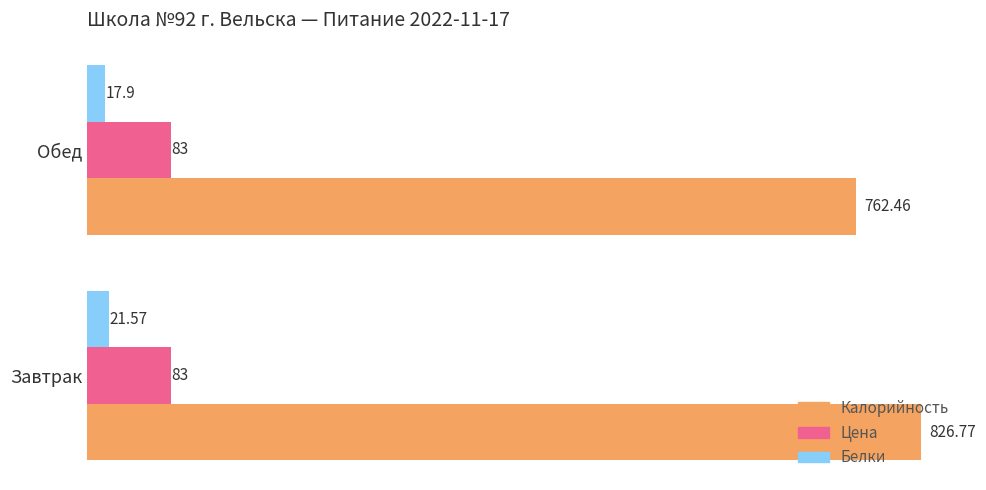

What is the highest value of the Цена series?

83.0